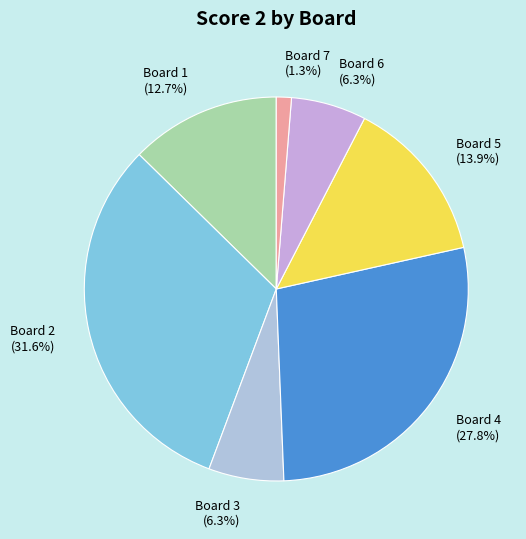

To the nearest percent, what is the average slice percentage?

14%